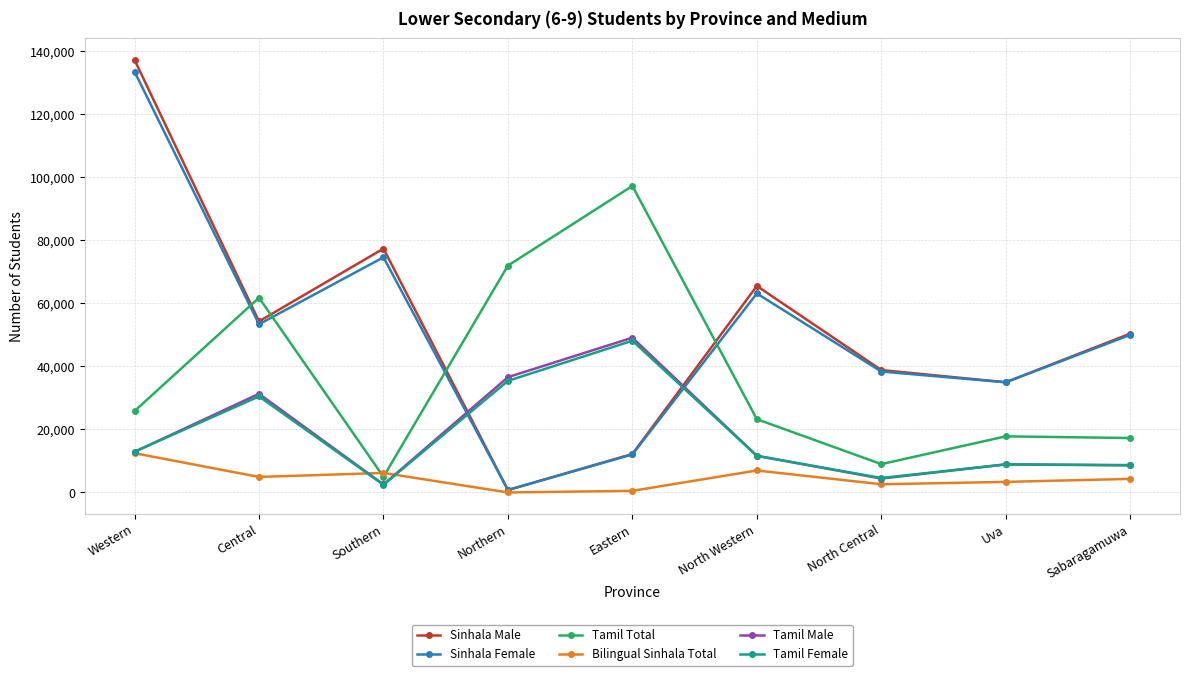

What is the difference between the second highest and minimum values in the Sinhala Male series?

76648